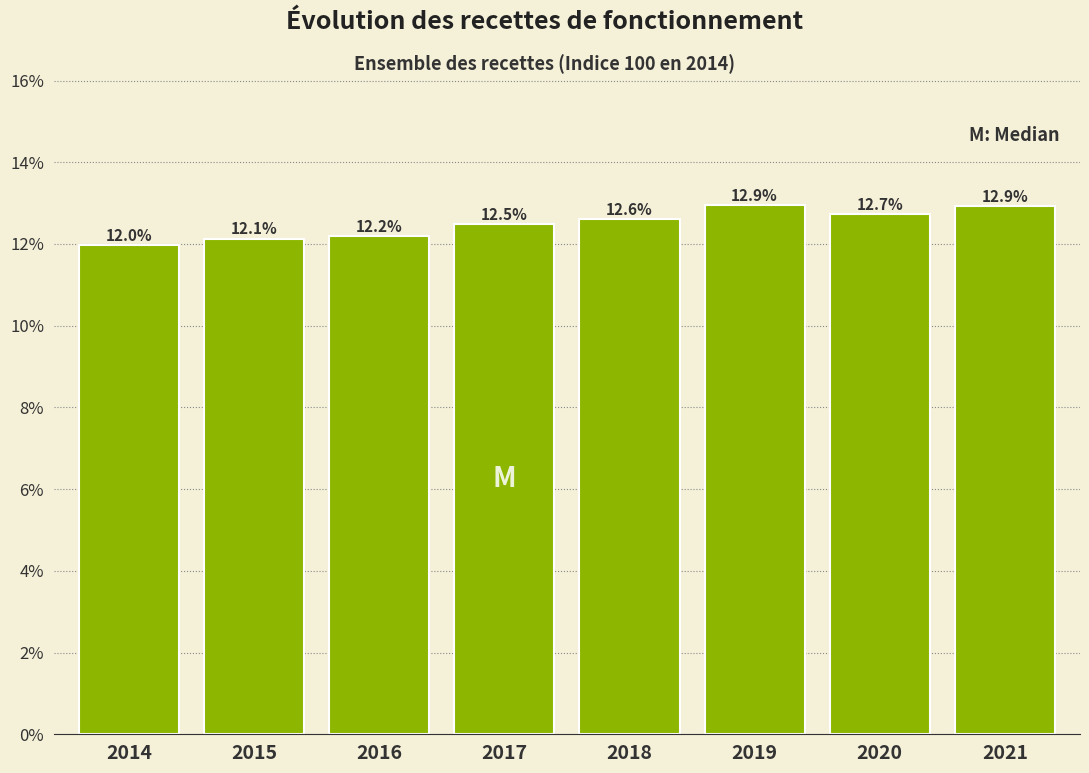

Reading left to right, extract all data points from this chart.

12.0	12.1	12.2	12.5	12.6	12.9	12.7	12.9